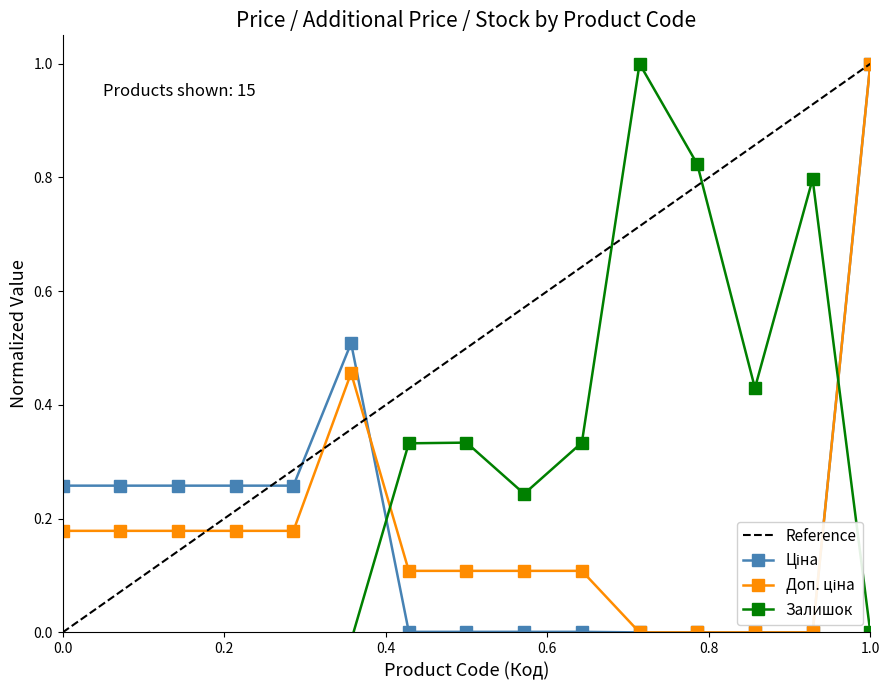

Is this an area chart (filled region under the line)?

No